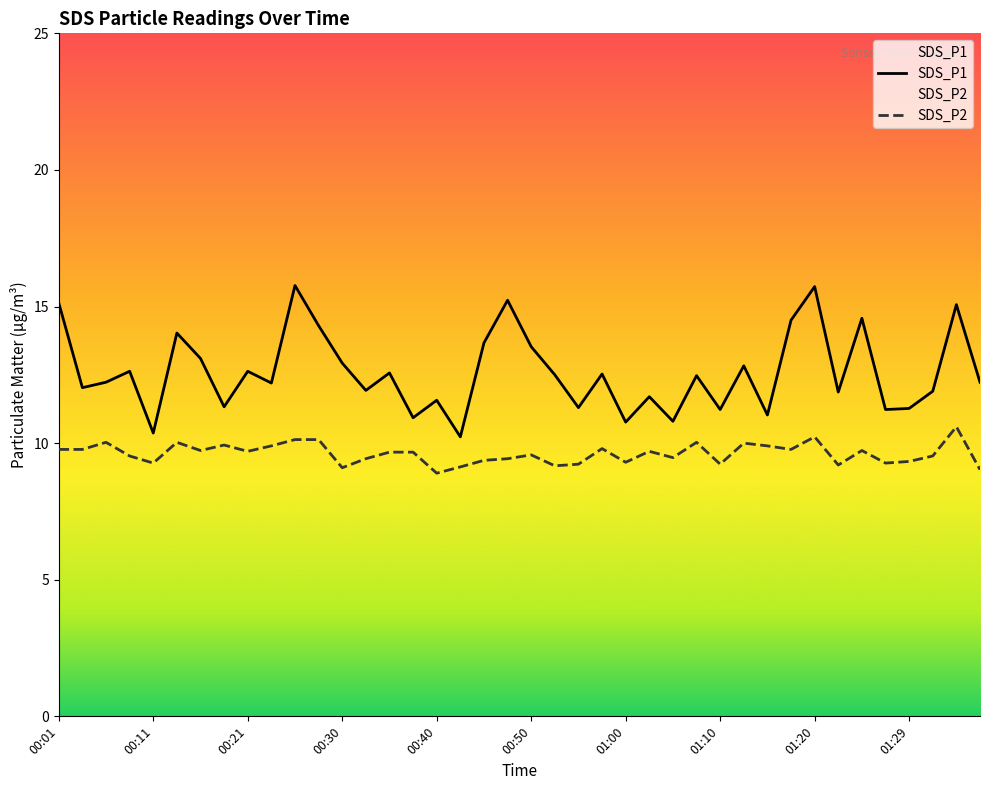

How many data points in SDS_P2 are above 9?

39